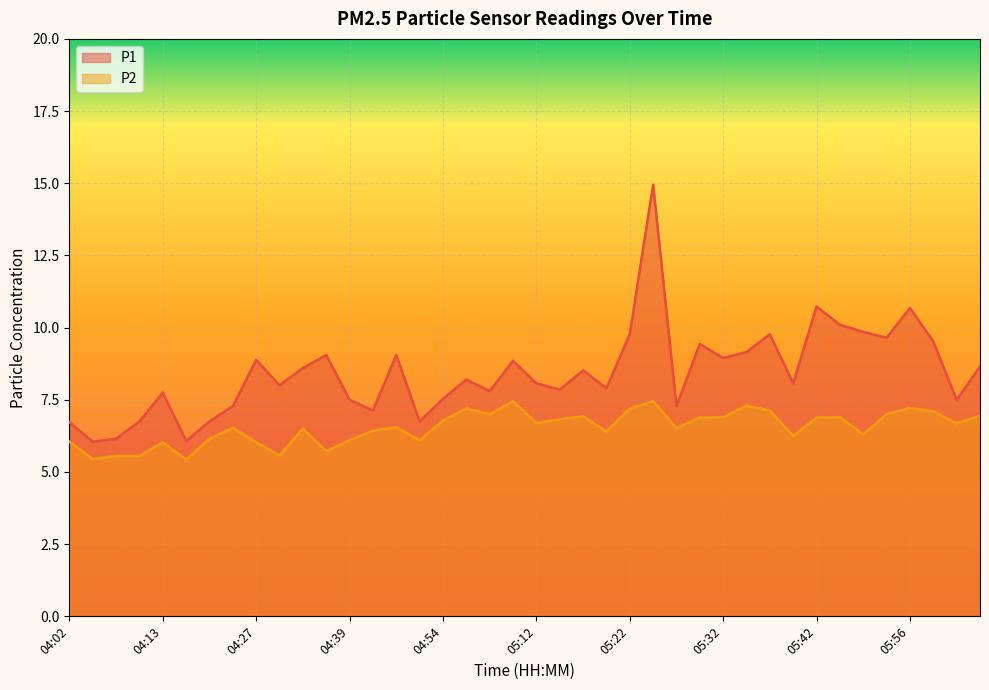

At 05:47, list the series in order from smallest to largest.

P2, P1